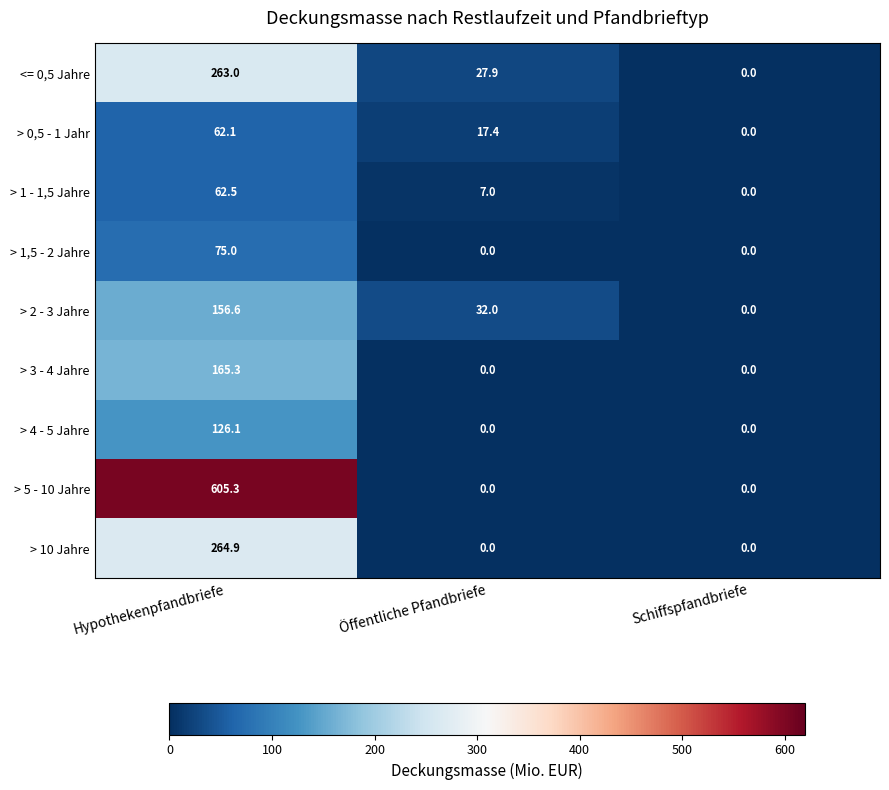

Which category has the highest value in the > 4 - 5 Jahre series?

Hypothekenpfandbriefe